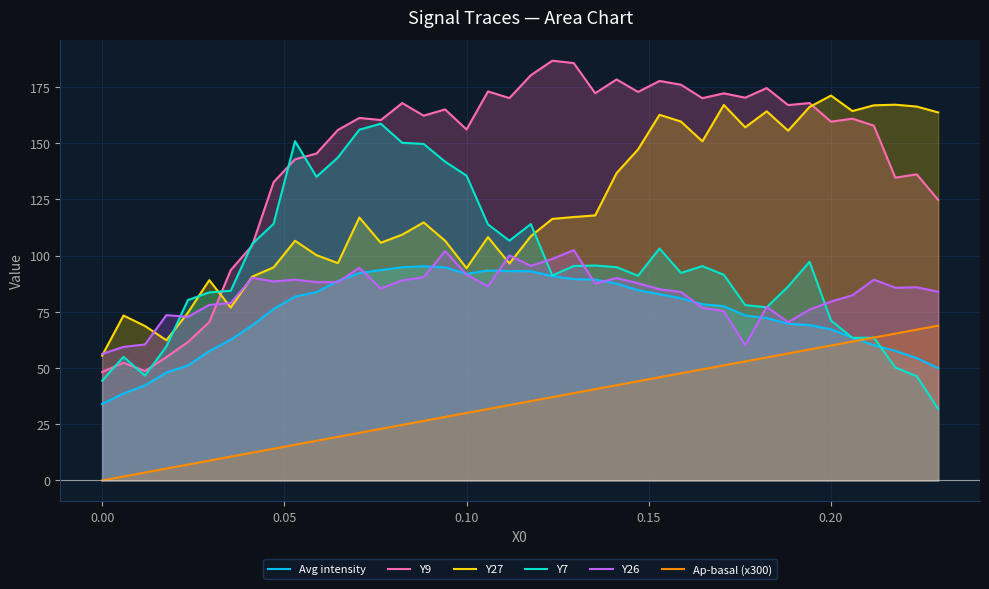

Which series has the largest total across all categories?

Y9